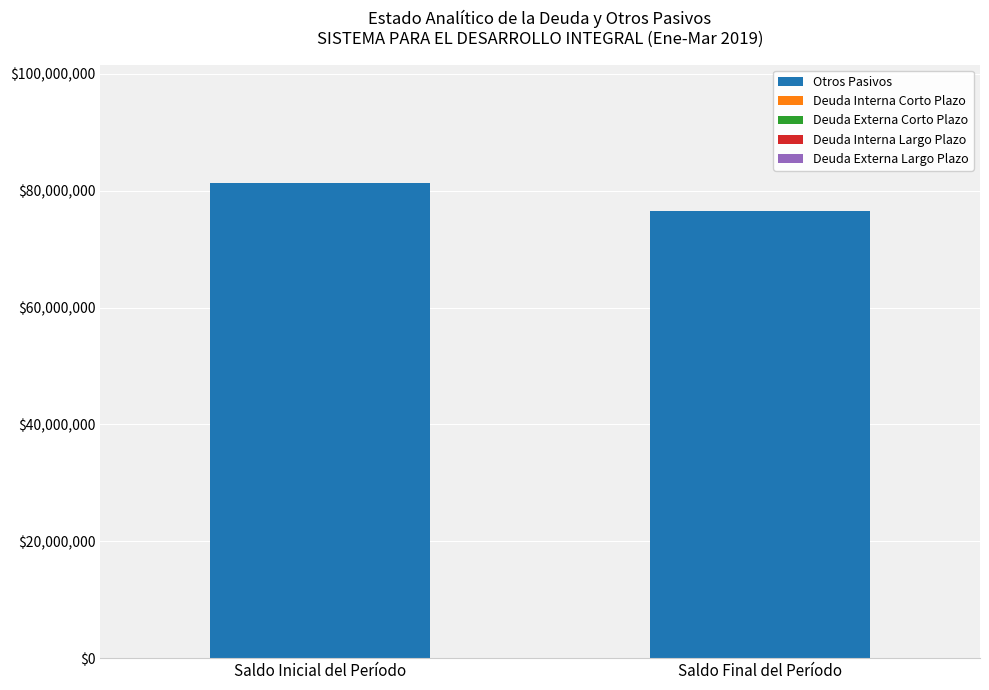

What is the change in value from Saldo Inicial del Período to Saldo Final del Período?

-4726112.4